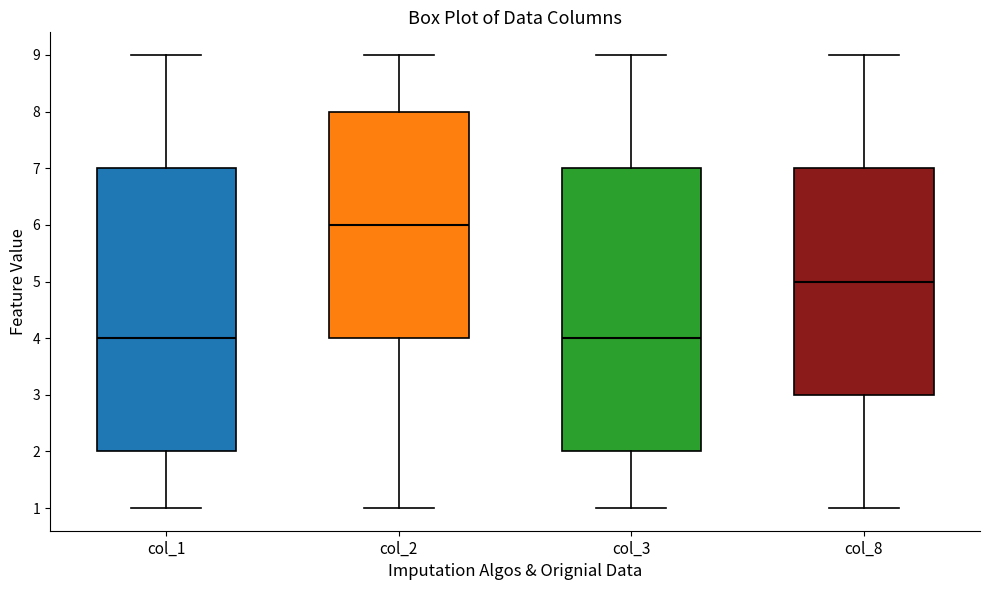

Where does the median line of the box for col_1 sit on the y-axis? The values are not printed on the chart, so give them approximately, as read against the axis.

4